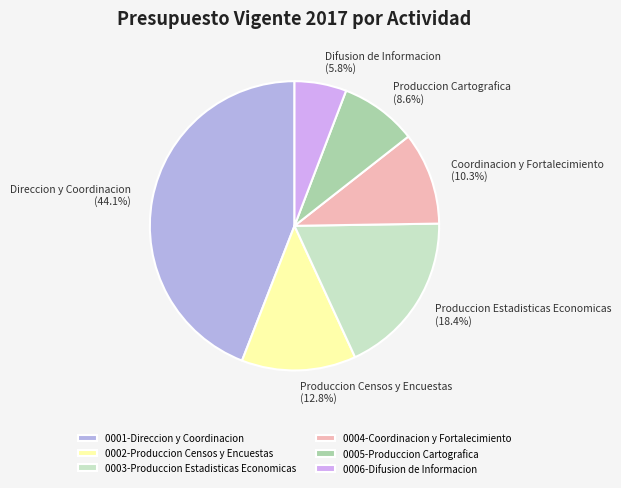

Approximately how many times larger is the value at 0006-Difusion de Informacion compared to 0005-Produccion Cartografica?

0.7